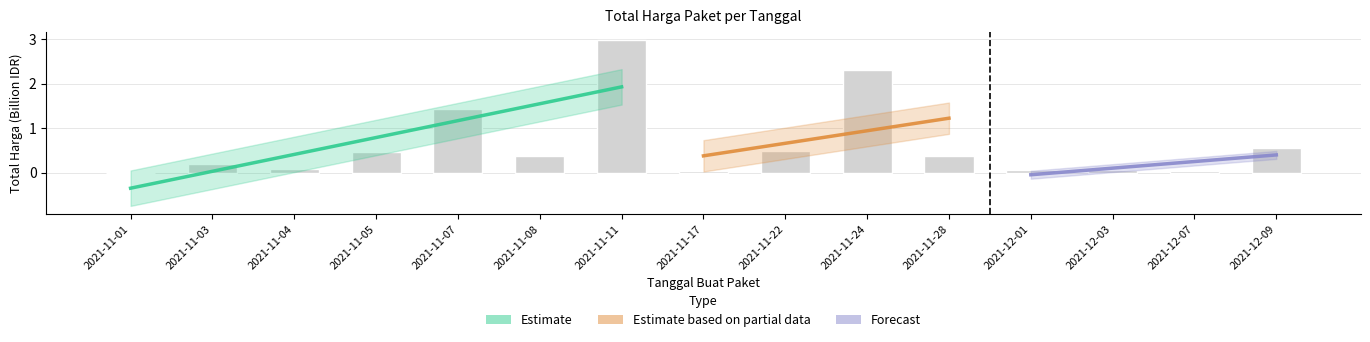

Are the bars horizontal?

No